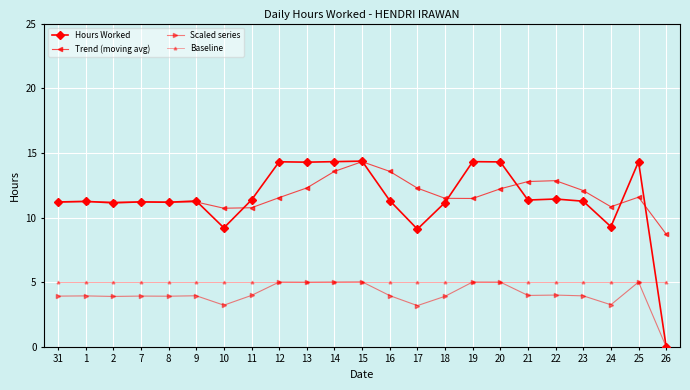

What is the difference between the highest and lowest values at 1?

7.3